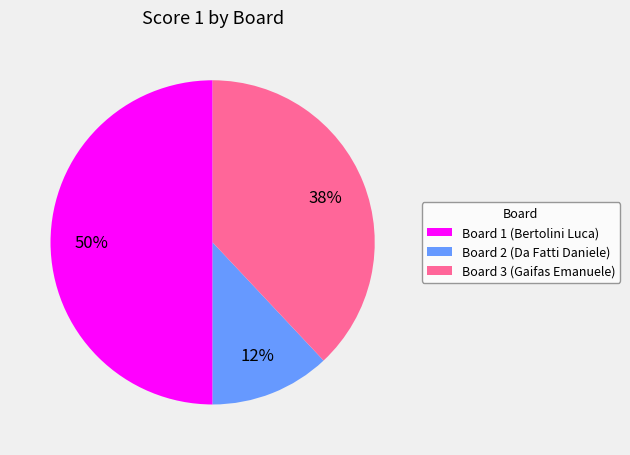

Do Board 3 (Gaifas Emanuele) and Board 1 (Bertolini Luca) together represent more than half of the pie?

Yes